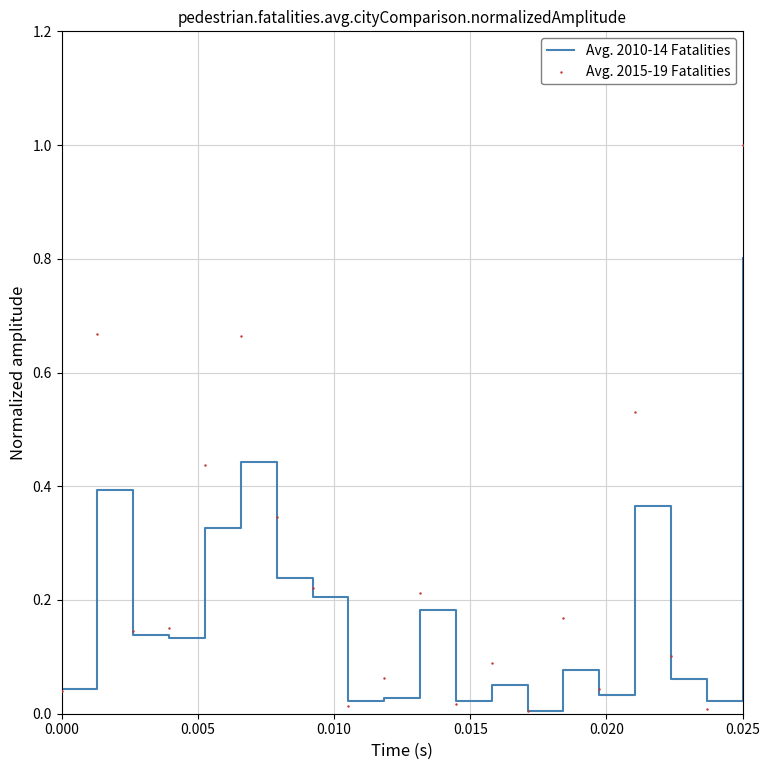

At how many categories does at least one series exceed 0?

20